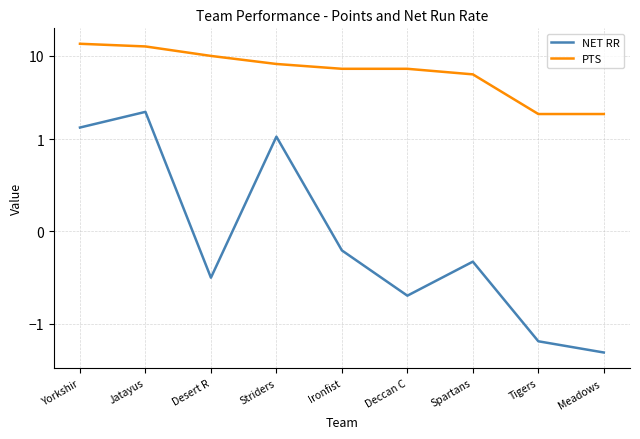

Between Jatayus and Desert R, which series saw the biggest shift?

PTS